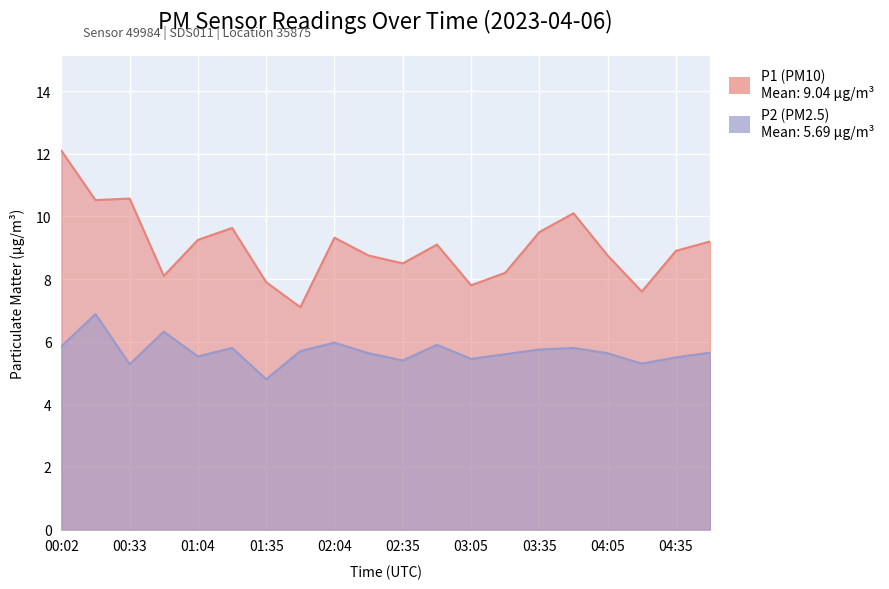

True or false: P2 and P1 cross at least once.

False